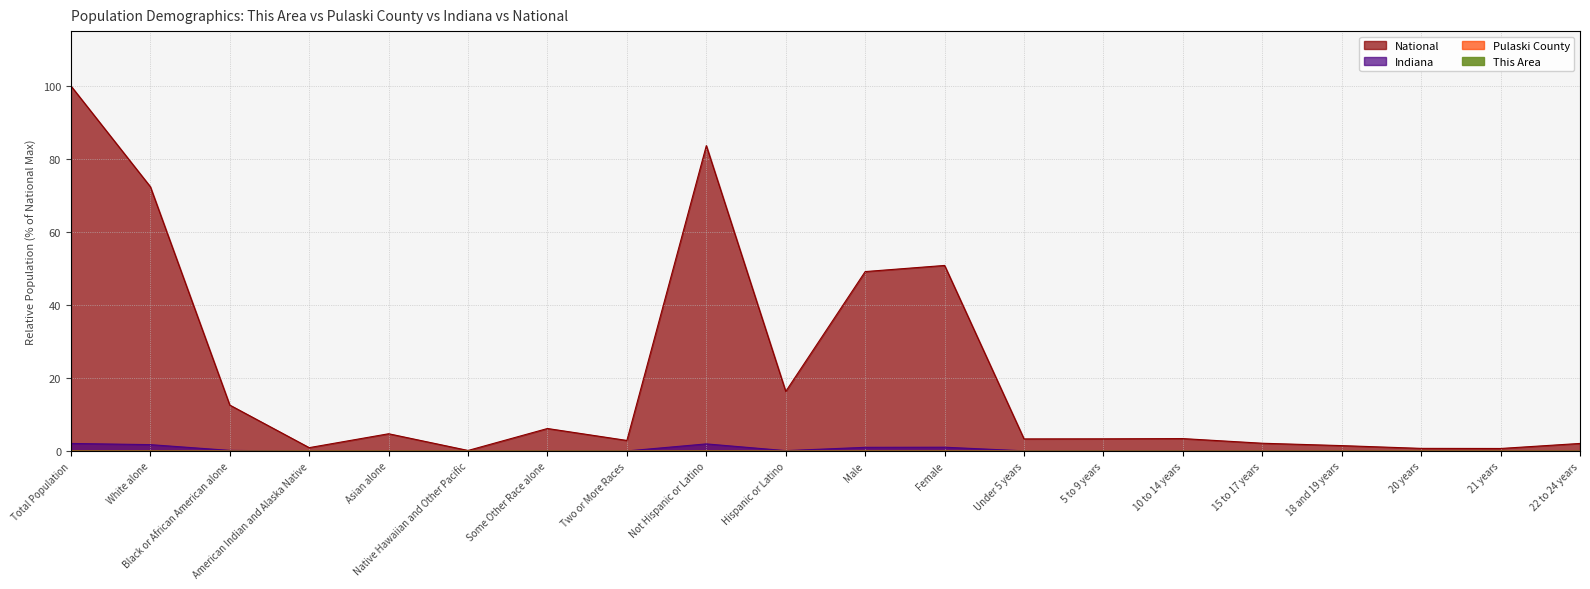

True or false: Indiana and National cross at least once.

False